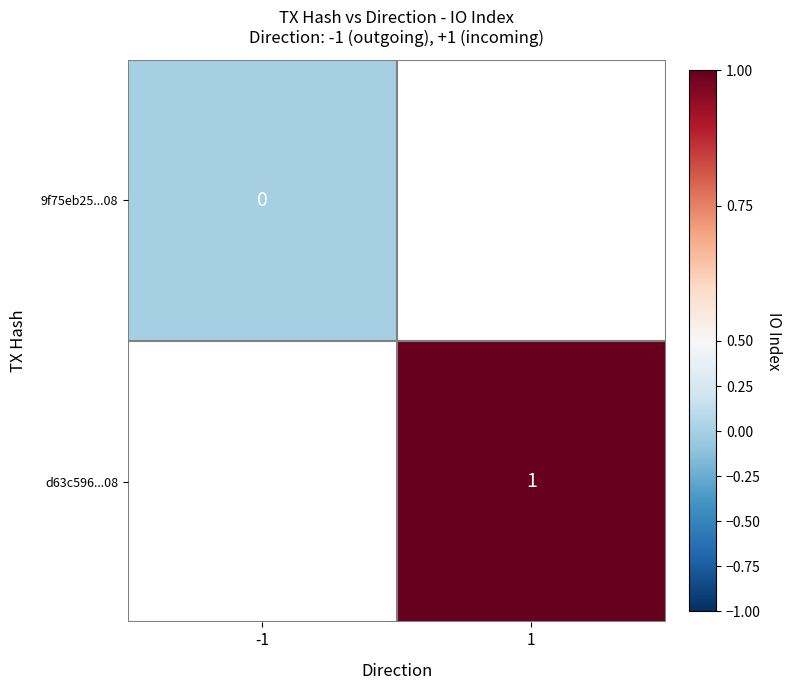

Is the value of 9f75eb25...08 at -1 greater than the value of d63c596...08 at 1?

No